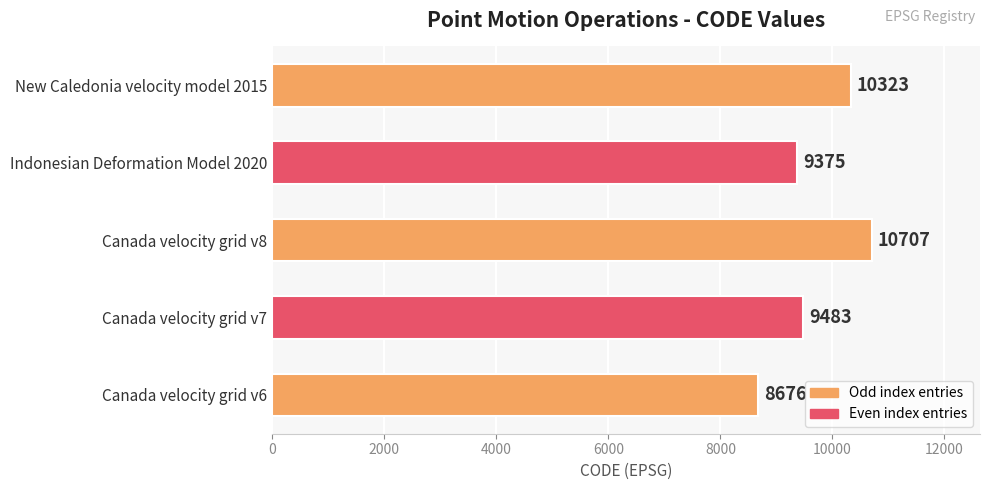

Does the chart contain any negative values?

No